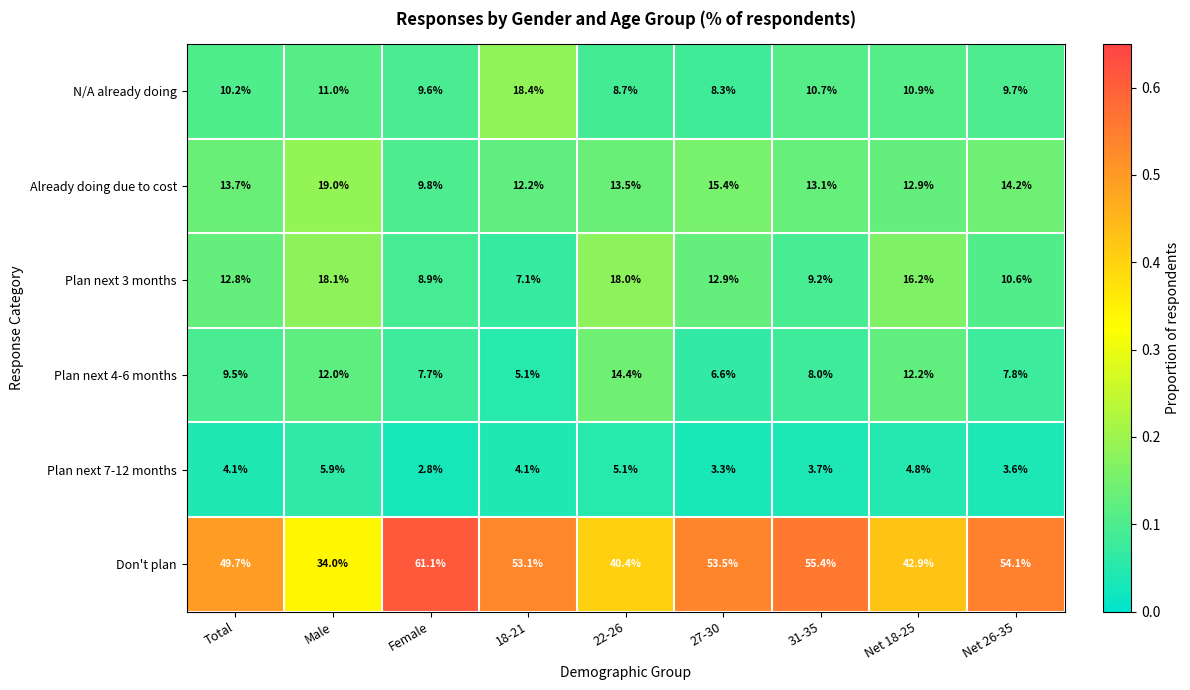

At which label does N/A already doing first exceed 10?

Total